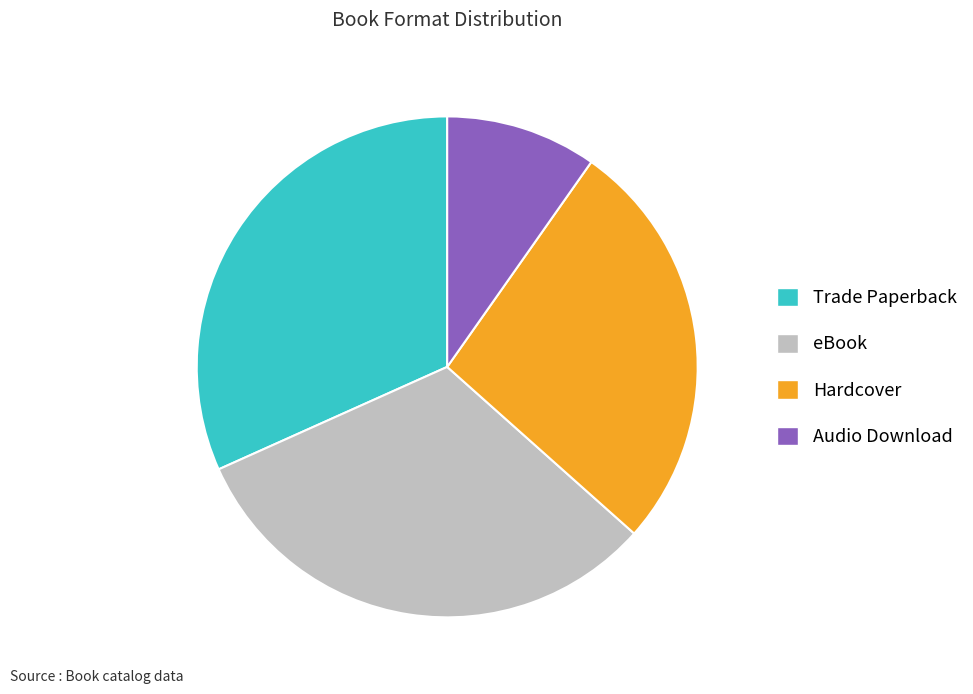

The Audio Download slice represents 10% of the pie. True or false?

True